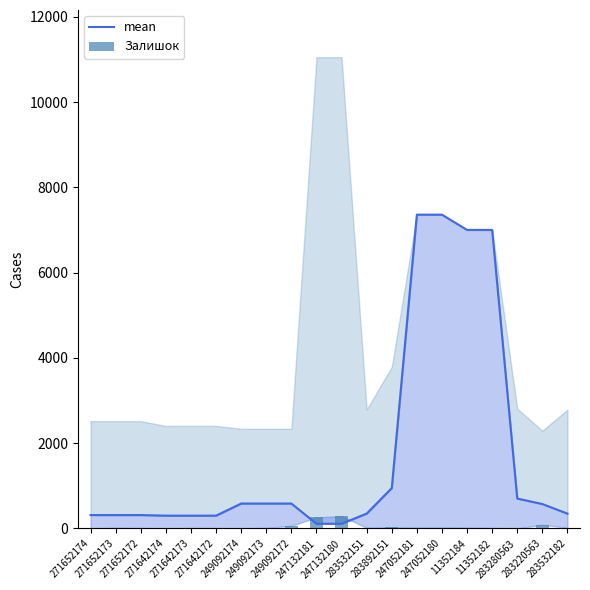

How many distinct data groups are displayed?

2